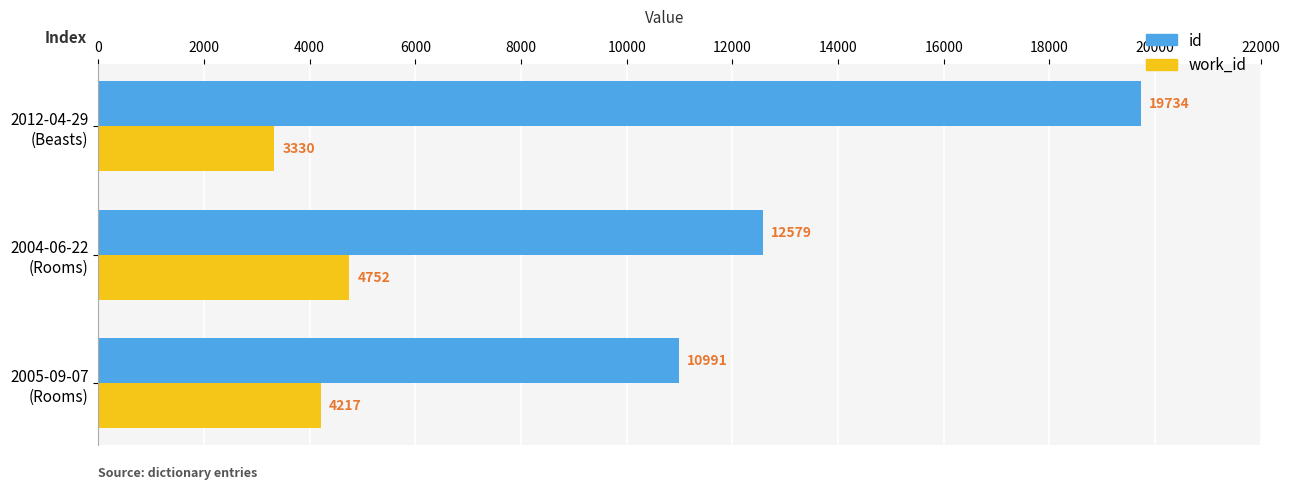

Which series has the widest spread of values?

id